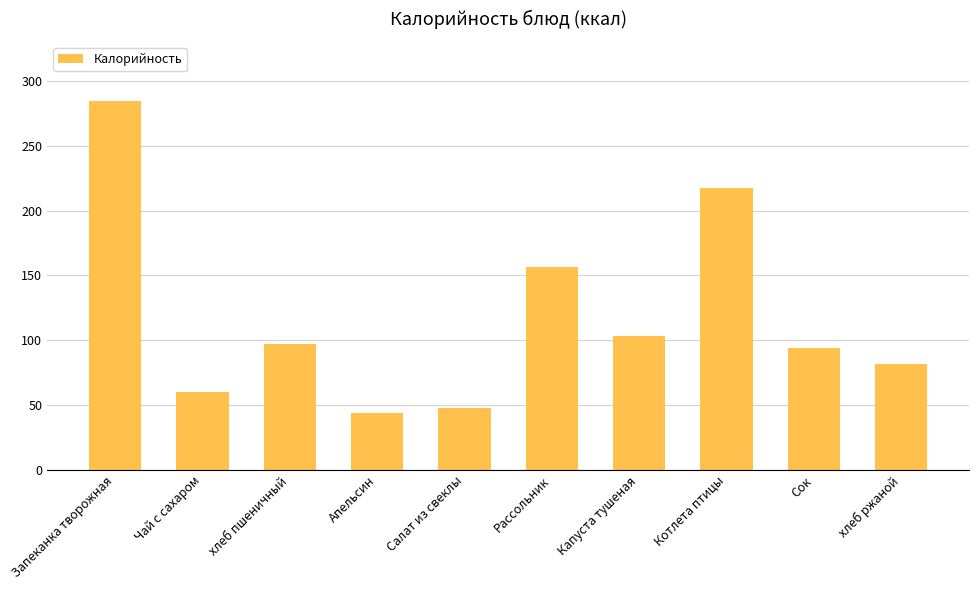

Rank the categories by value from highest to lowest.

Запеканка творожная, Котлета птицы, Рассольник, Капуста тушеная, хлеб пшеничный, Сок, хлеб ржаной, Чай с сахаром, Салат из свеклы, Апельсин